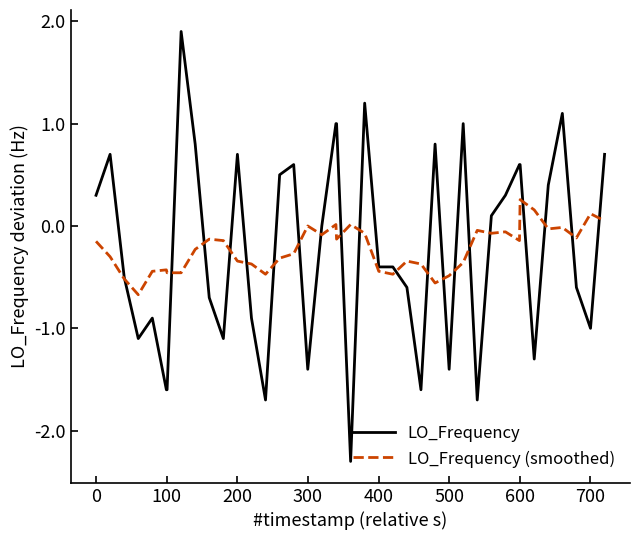

What is the minimum value shown in the chart?

-2.3